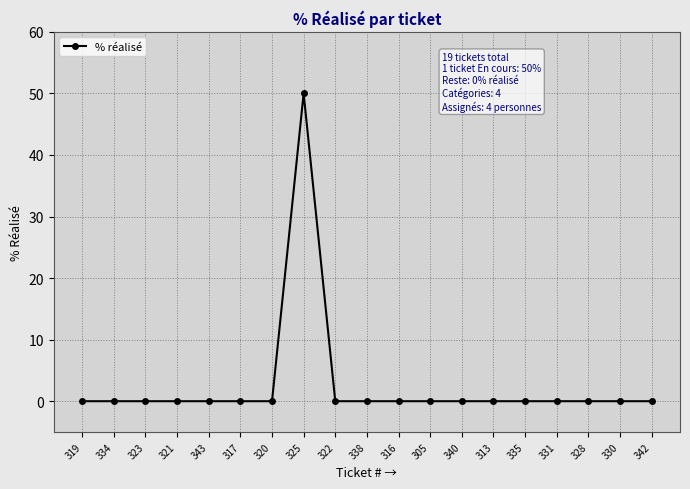

What is the sum of all values?

50